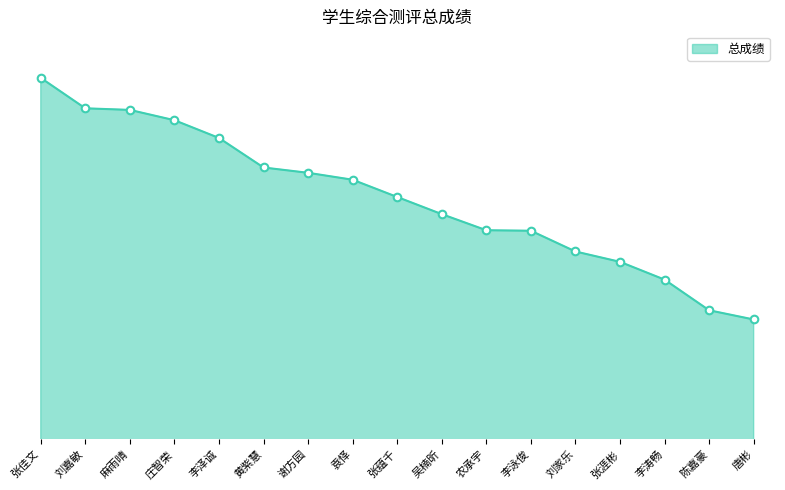

Is this an area chart (filled region under the line)?

Yes